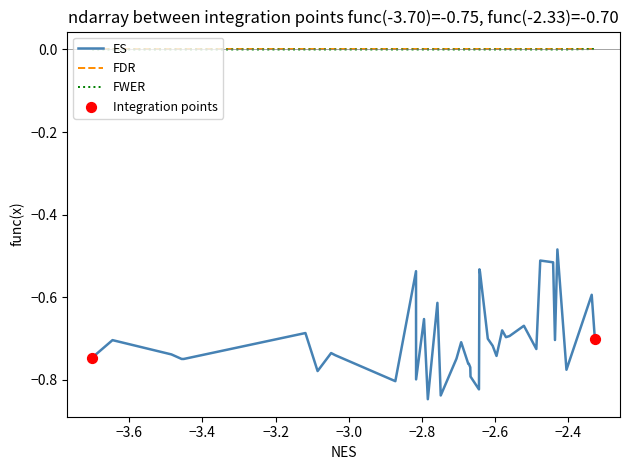

Which series has the widest spread of values?

ES